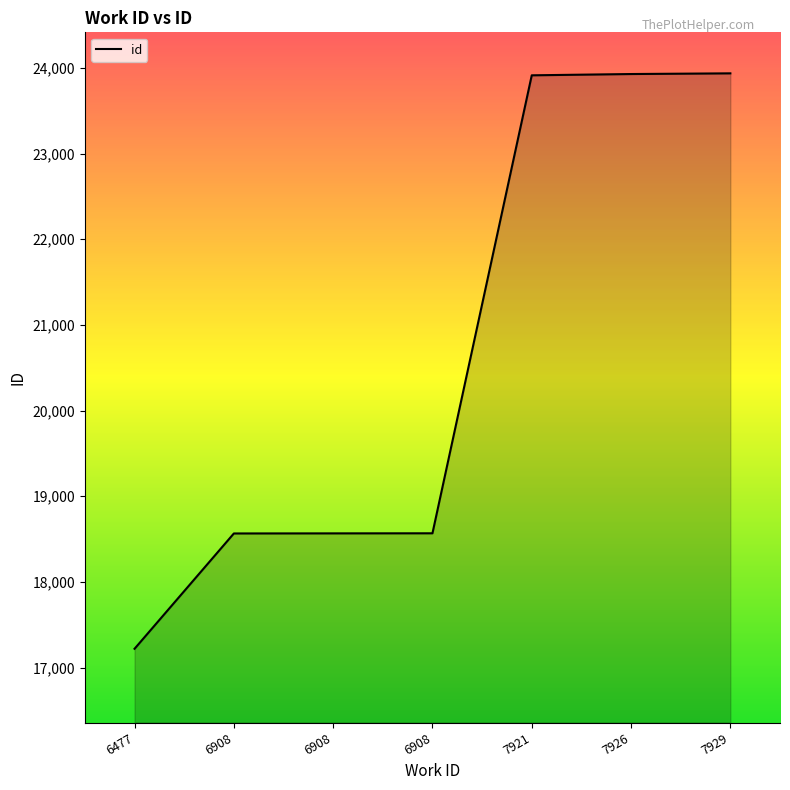

What is the change in value from 6908 to 7929?

+5371